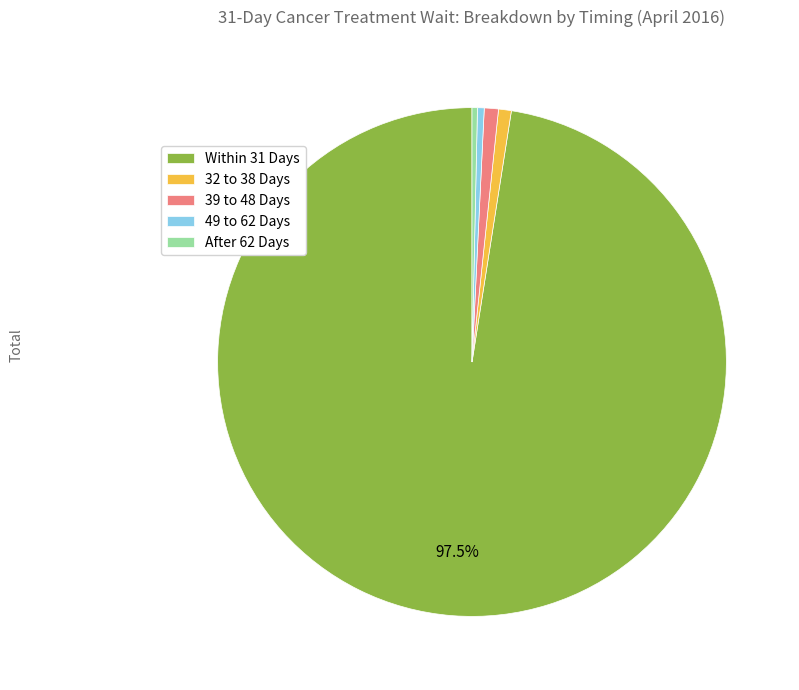

Is there any slice that represents more than half of the pie?

Yes